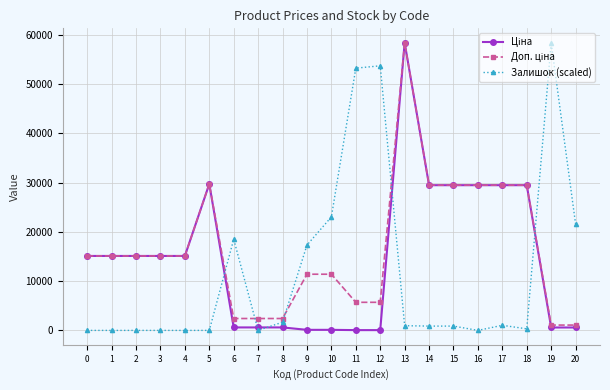

True or false: Залишок (scaled) has more than 2 points higher than both neighbors.

True